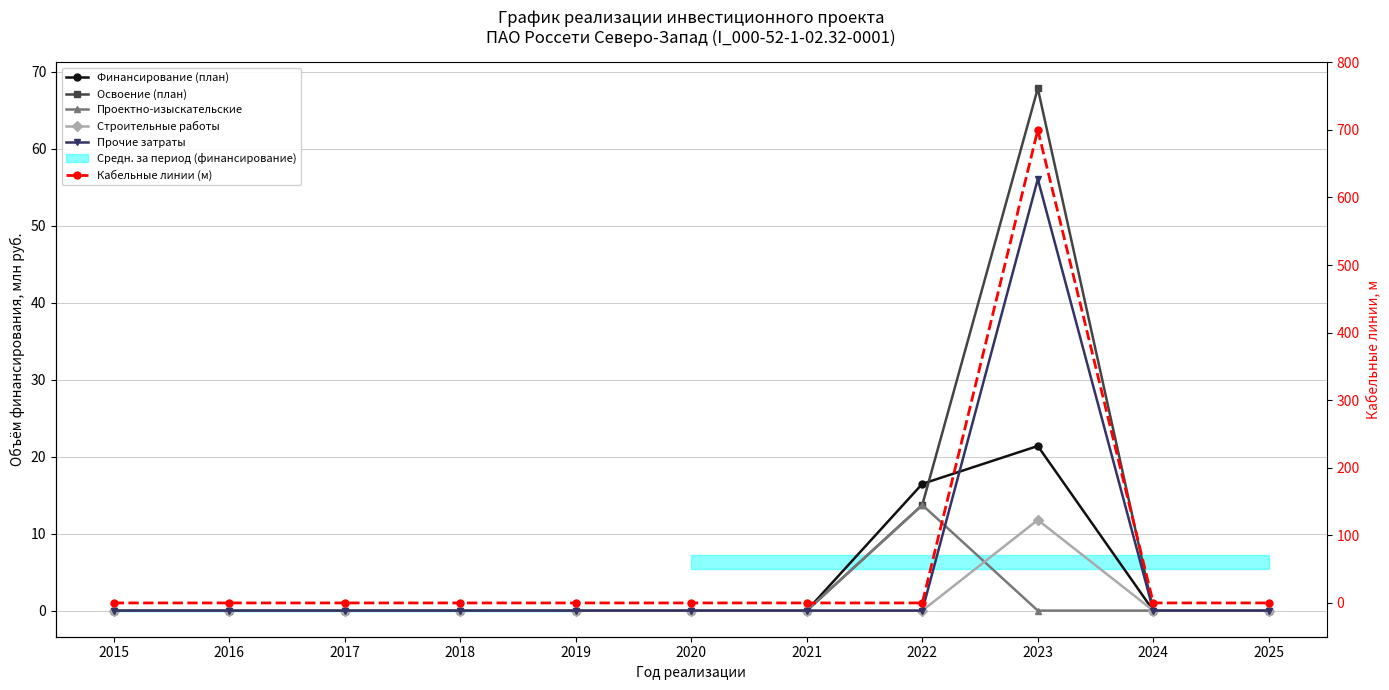

What is the average value of the Освоение (план) series?

7.4